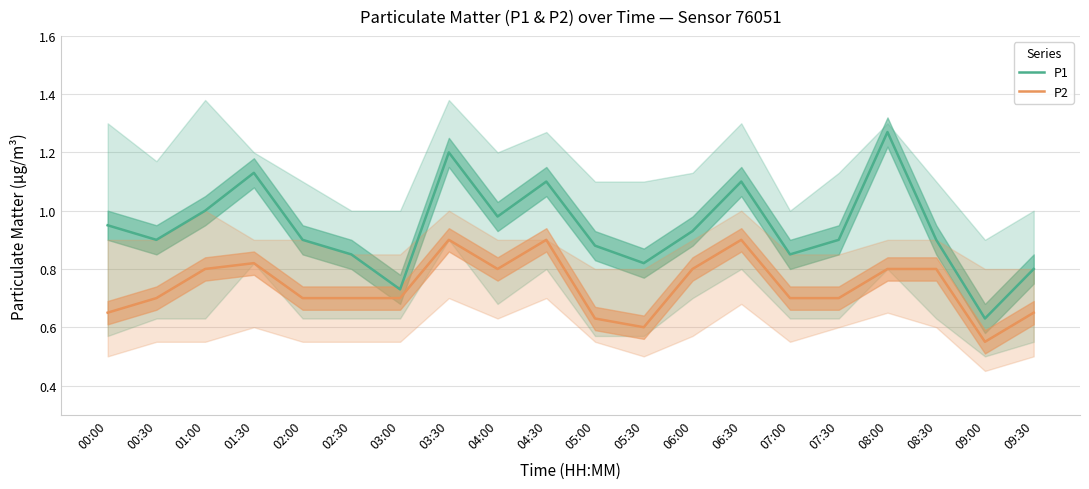

List the series in order of their overall mean, highest first.

P1, P2